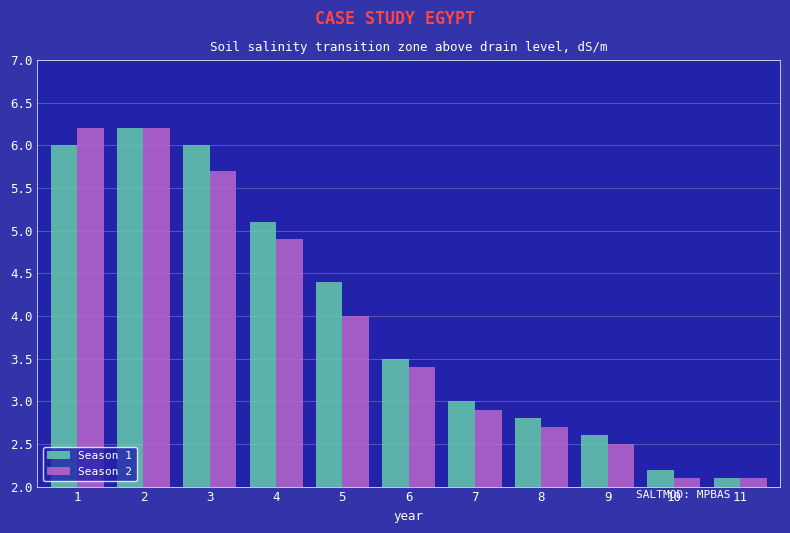

How many categories are shown in the chart?

11